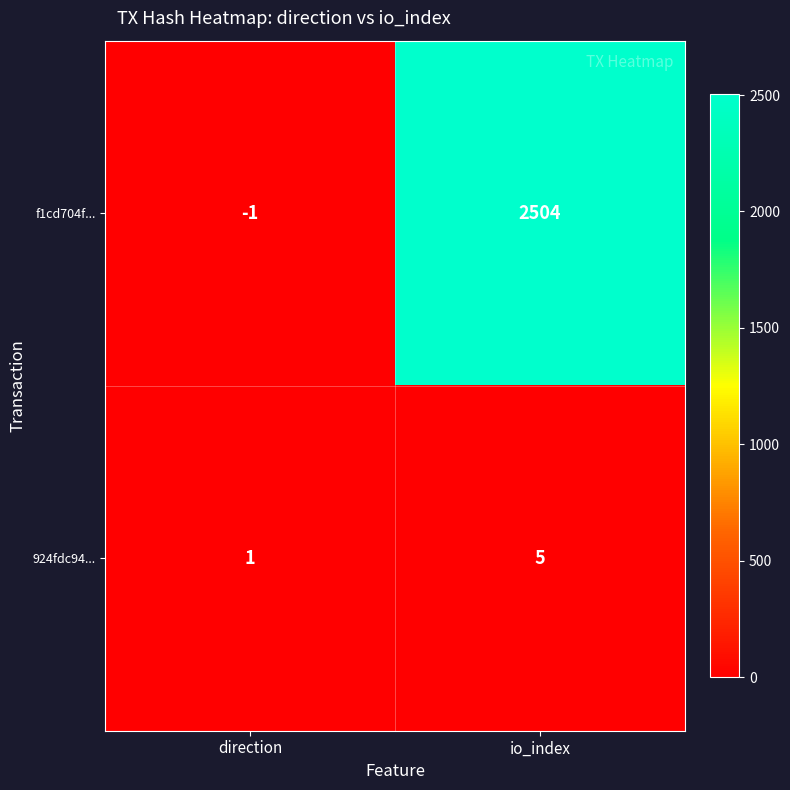

At how many categories does at least one series exceed 1623?

1